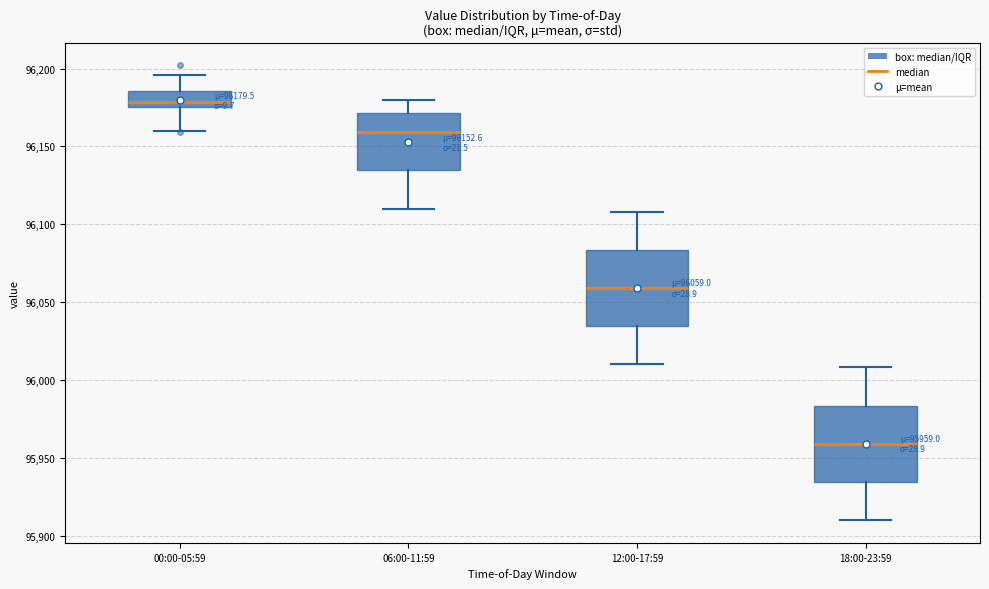

Which box has the lowest median line?

18:00-23:59